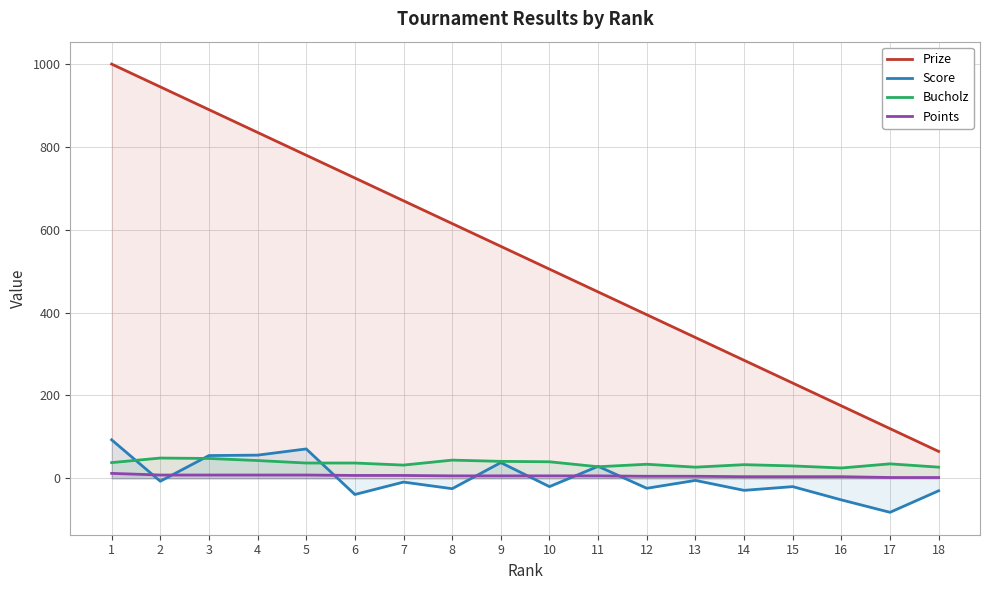

True or false: Score and Prize cross at least once.

False